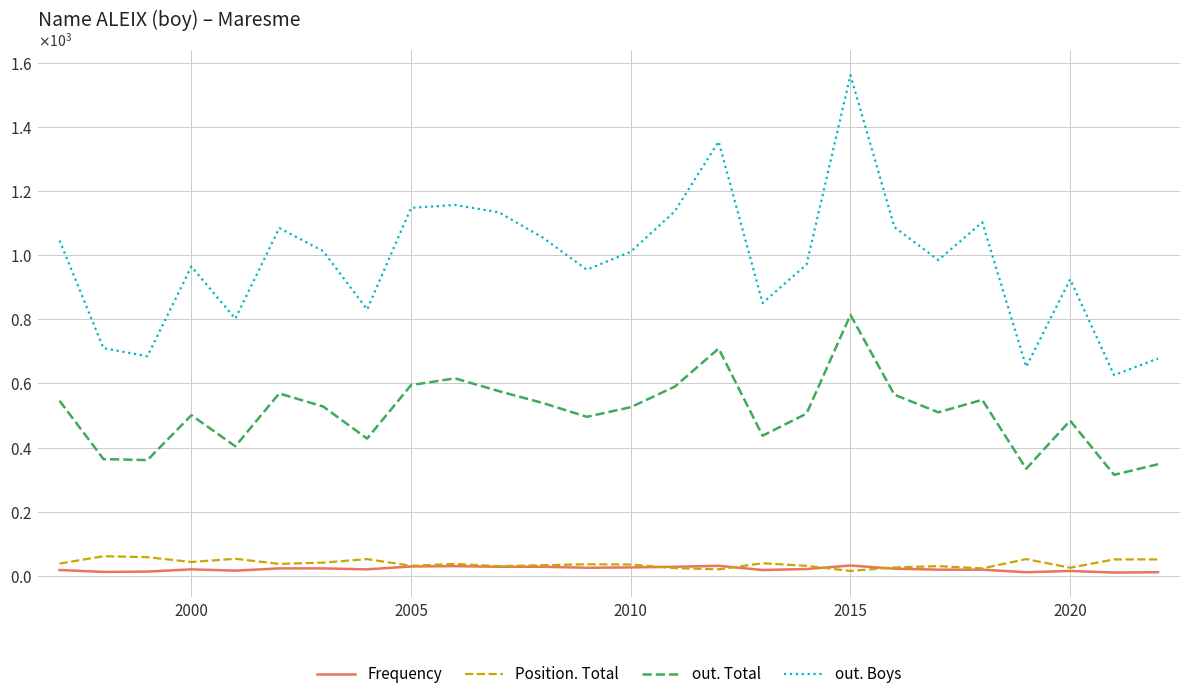

What are all the series names shown in the legend?

Frequency, Position. Total, out. Total, out. Boys